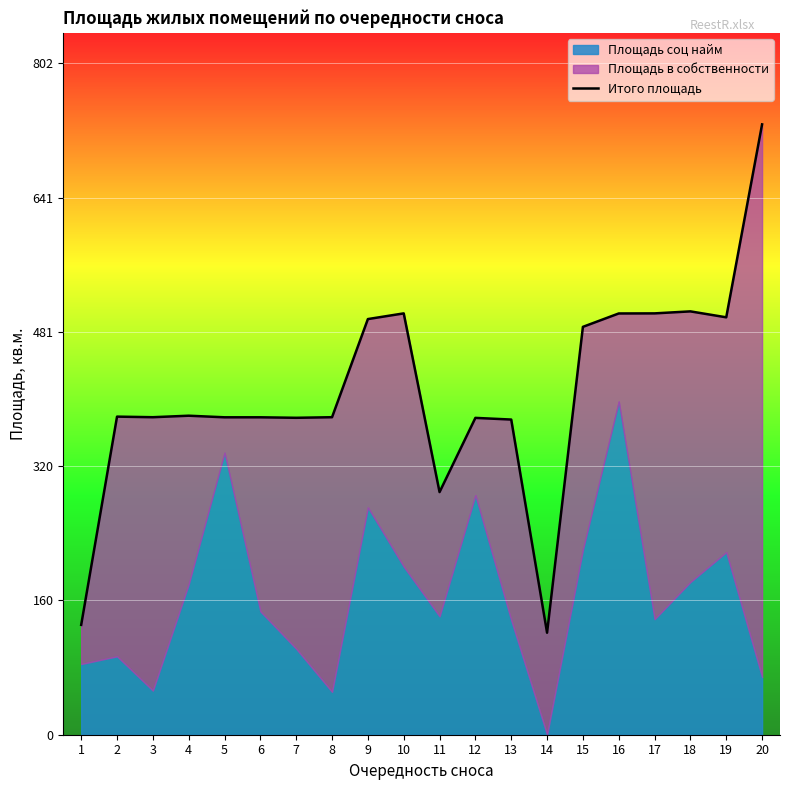

Reading left to right, what are all the values shown in this chart?

1=131.3	2=380.2	3=379.5	4=381.3	5=379.4	6=379.4	7=378.8	8=379.5	9=496.8	10=503.6	11=290.0	12=378.7	13=376.7	14=121.9	15=487.5	16=503.5	17=503.6	18=506.0	19=498.9	20=729.5